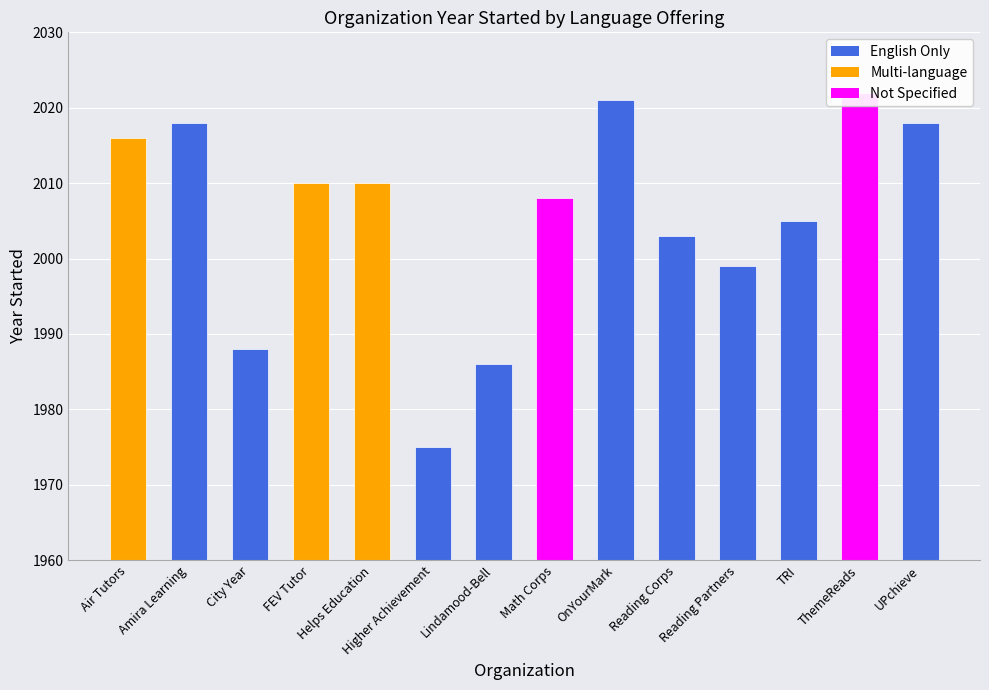

At which category does the chart reach its minimum across all series?

Higher Achievement